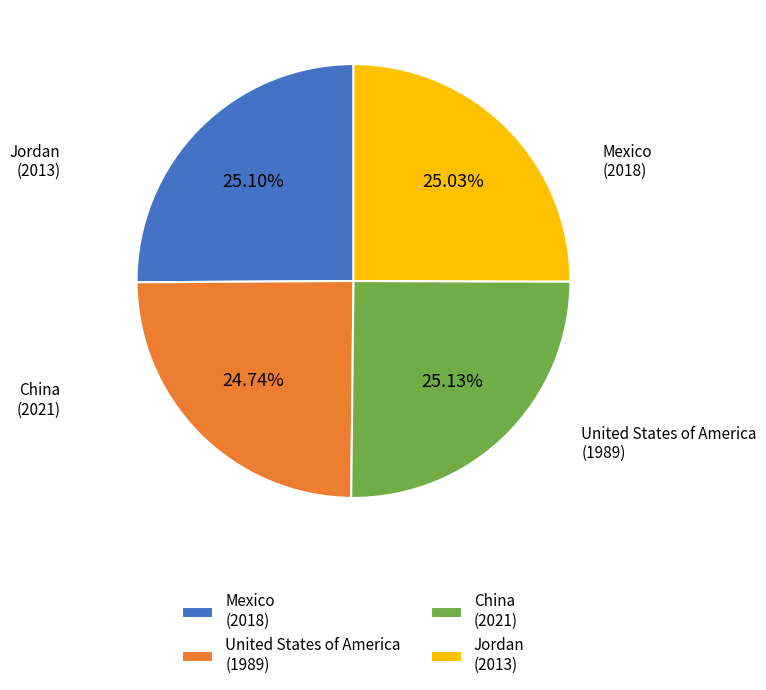

What percentage is the Mexico slice, to the nearest percent?

25%